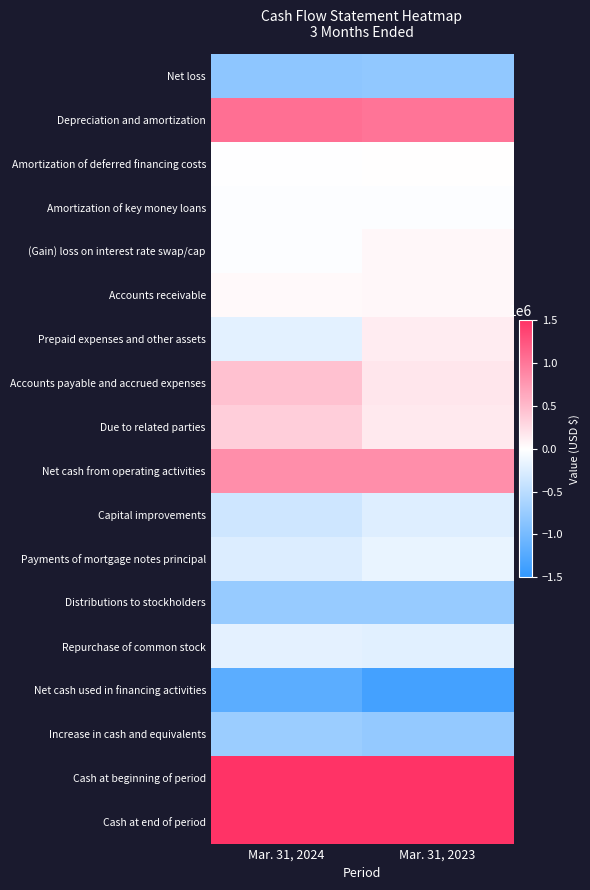

Between Mar. 31, 2024 and Mar. 31, 2023, which is larger?

Mar. 31, 2023